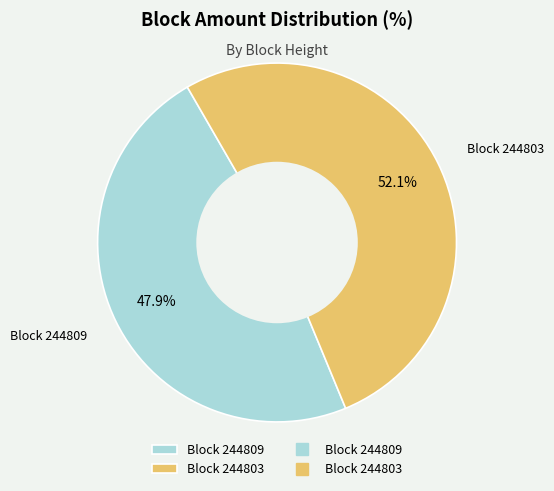

Rank the categories by value from highest to lowest.

Block 244803, Block 244809